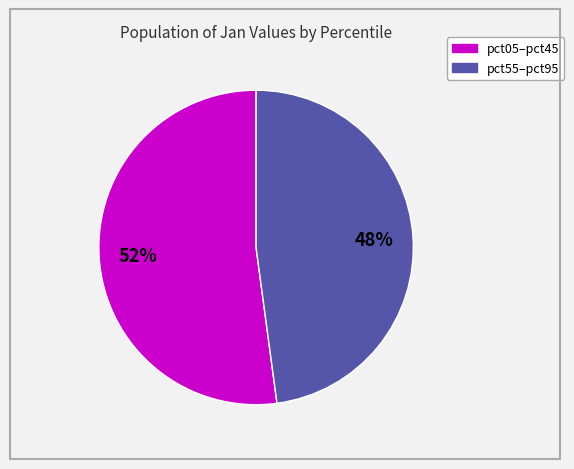

To the nearest percent, what is the difference between the largest and smallest slice percentages?

4%